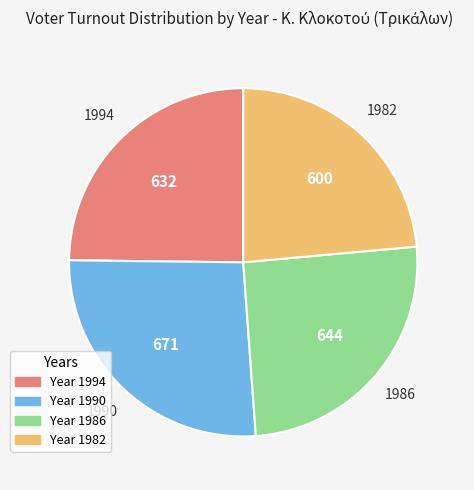

How many segments does this pie chart have?

4